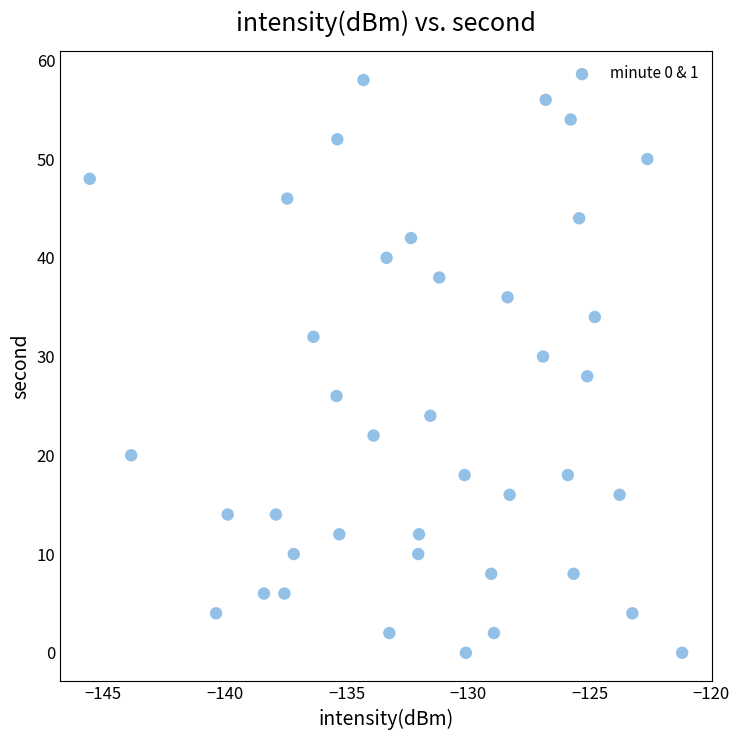

What is the range of Y values (max minus min)?

58